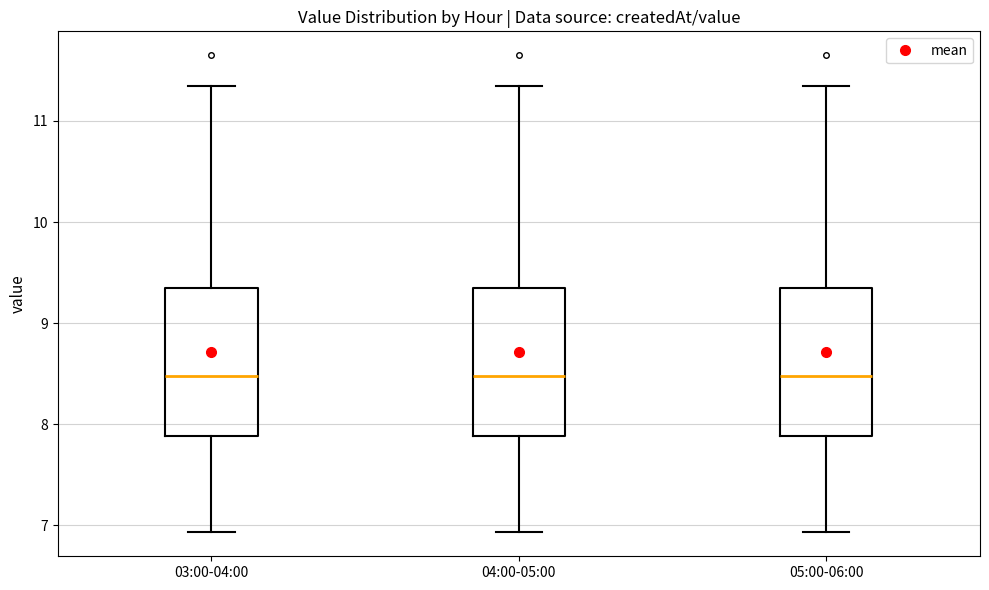

Where is the upper edge of the box for 03:00-04:00 on the y-axis? The values are not printed on the chart, so give them approximately, as read against the axis.

9.4